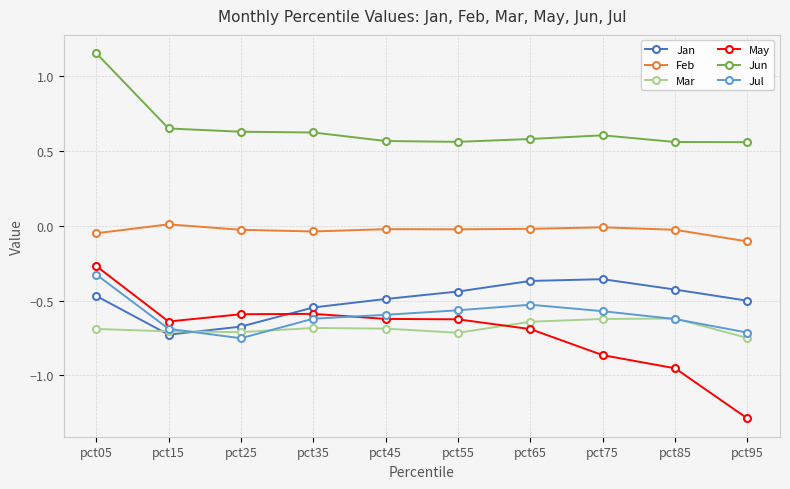

What are all the series names shown in the legend?

Jan, Feb, Mar, May, Jun, Jul